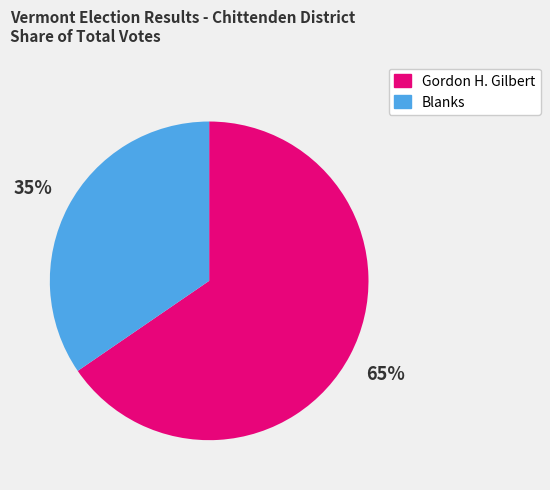

Count the number of slices in the pie.

2